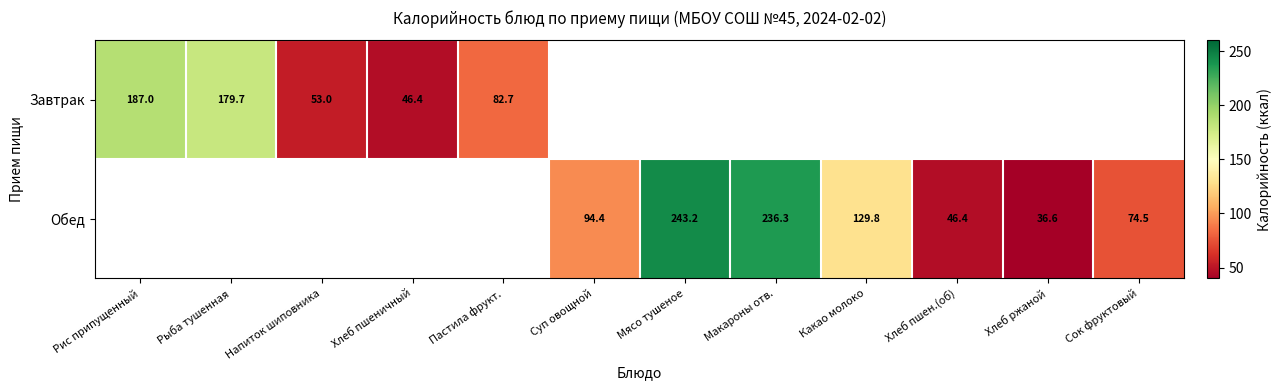

How many data points does each series have?

12